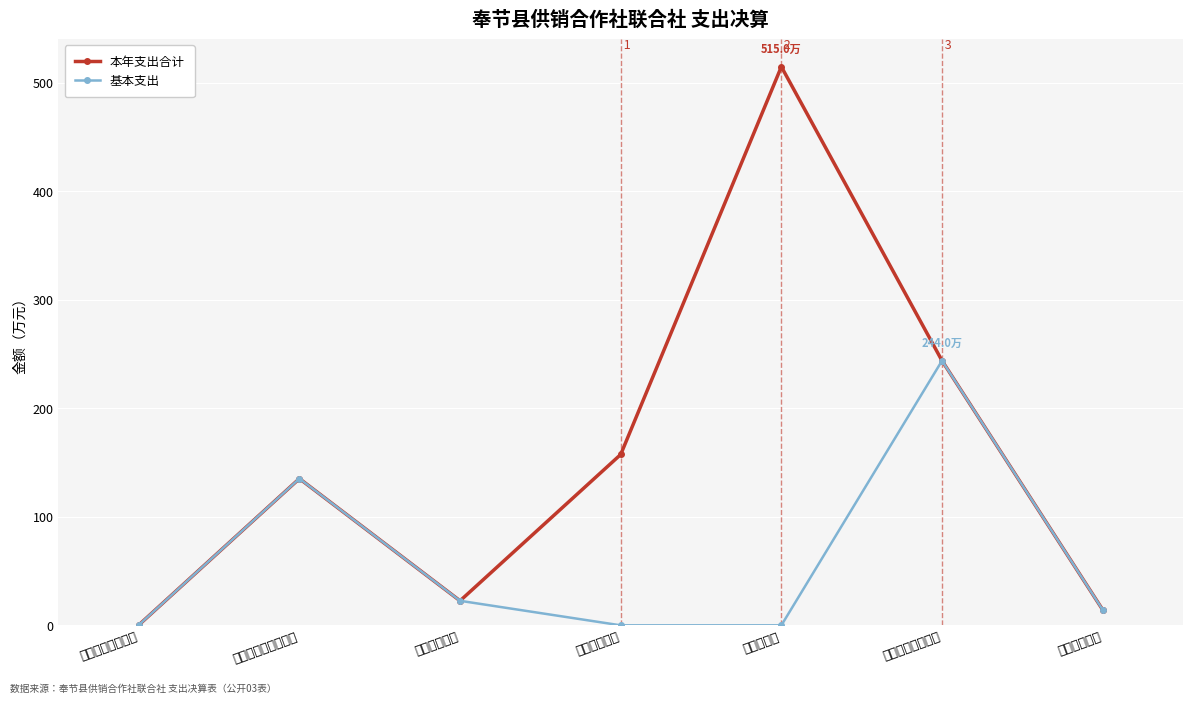

Rank the series at 农林水支出 from lowest to highest value.

基本支出, 本年支出合计